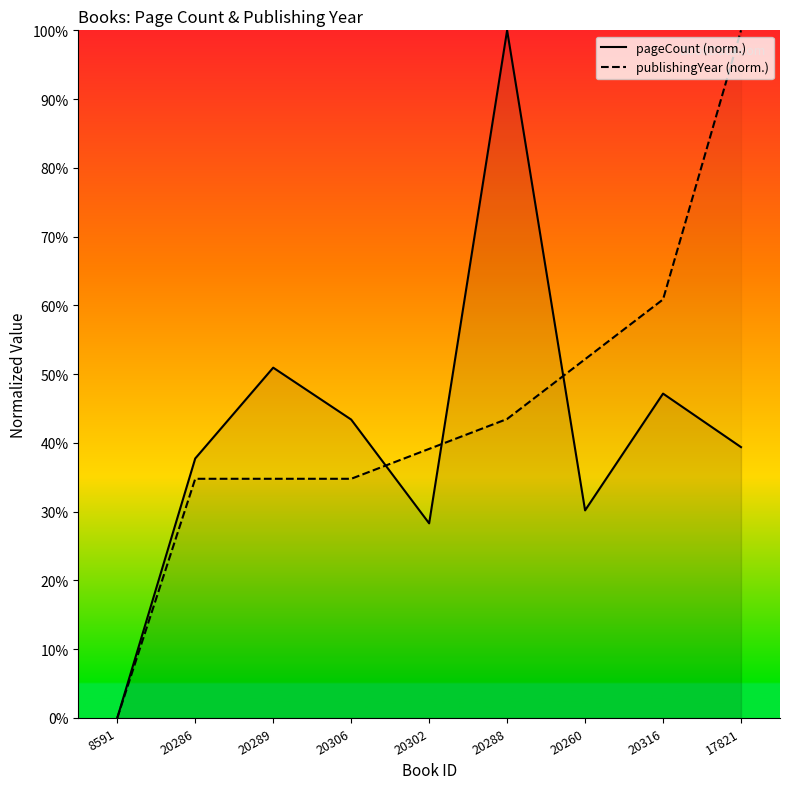

Count the number of data series in this chart.

2